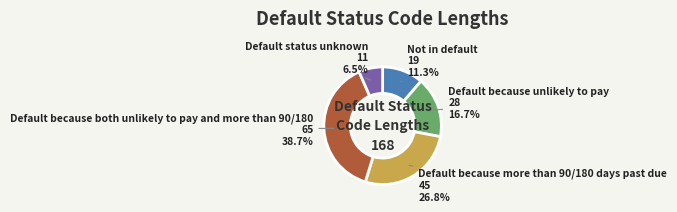

Combined, do Not in default and Default because more than 90/180 days past due account for over 50%?

No